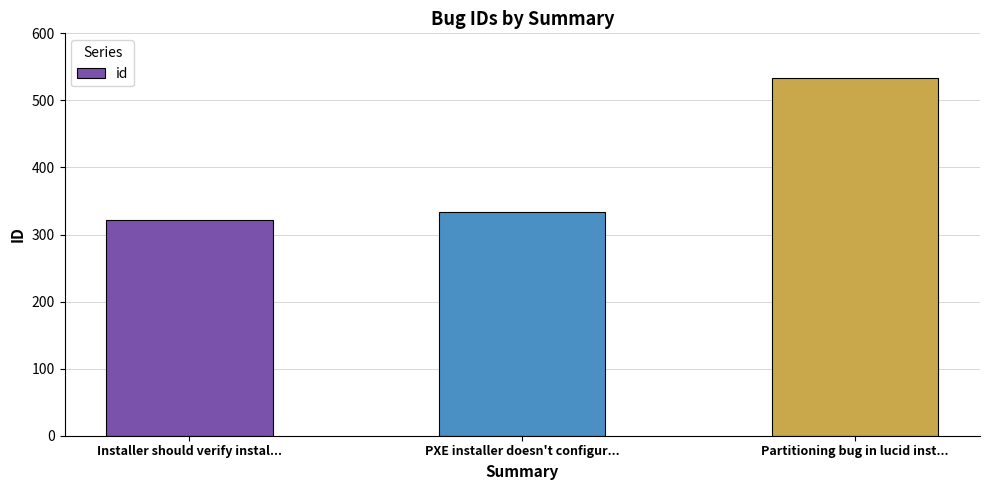

Reading right to left, list all the values displayed in this chart.

533	333	322